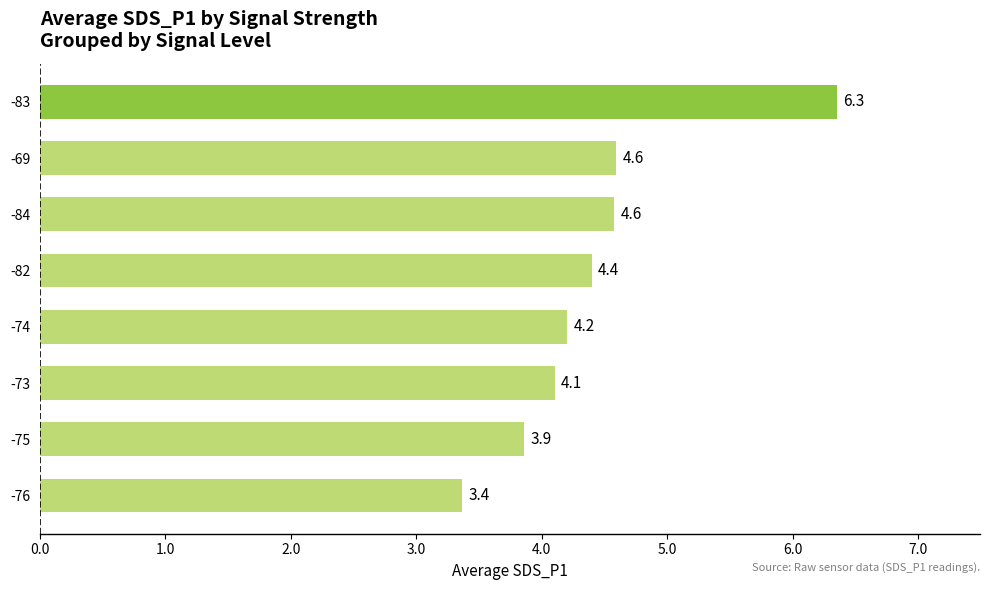

What is the difference between the values at -73 and -69?

0.5